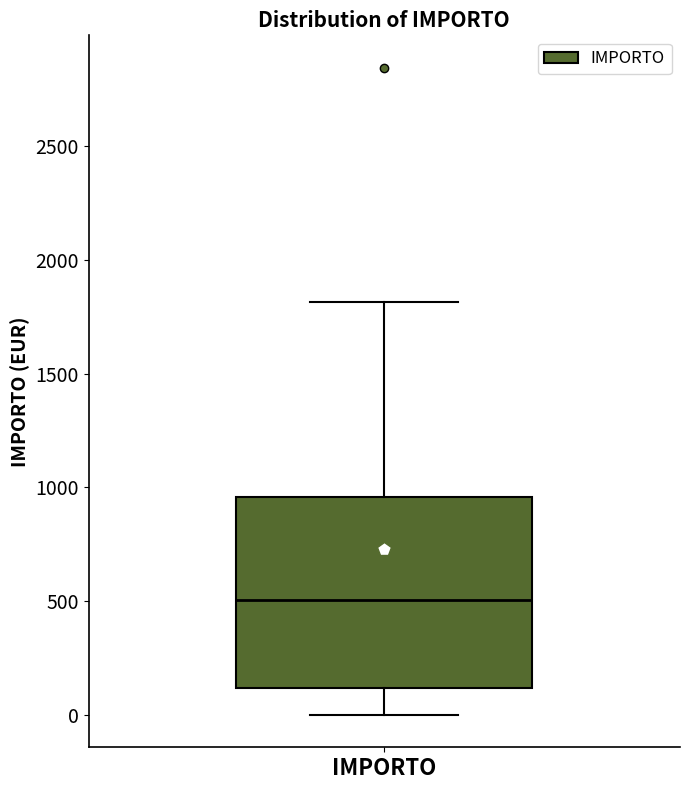

Transcribe this box plot: give where the median line is, the range the box spans, and where the two whiskers end, as read against the y-axis. The values are not printed on the chart, so give them approximately, as read against the axis.

median 500, box 100 to 950, whiskers 0 to 1800